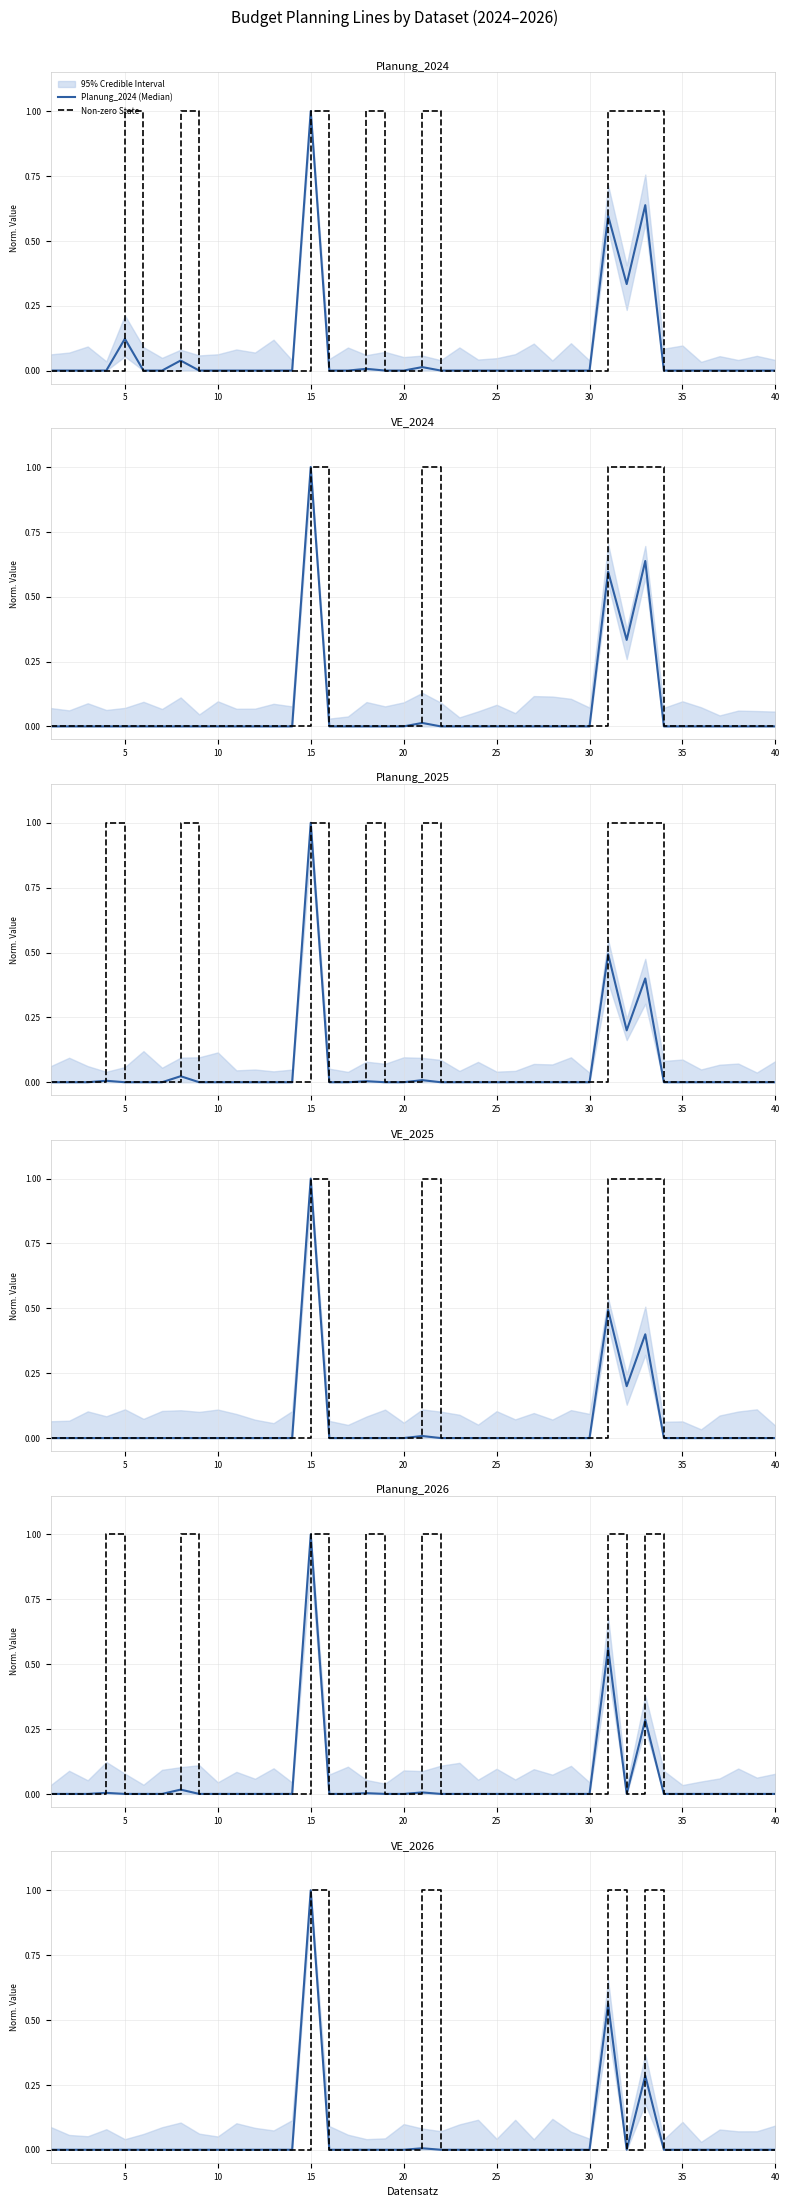

Which has a higher value, 1 or 27?

1